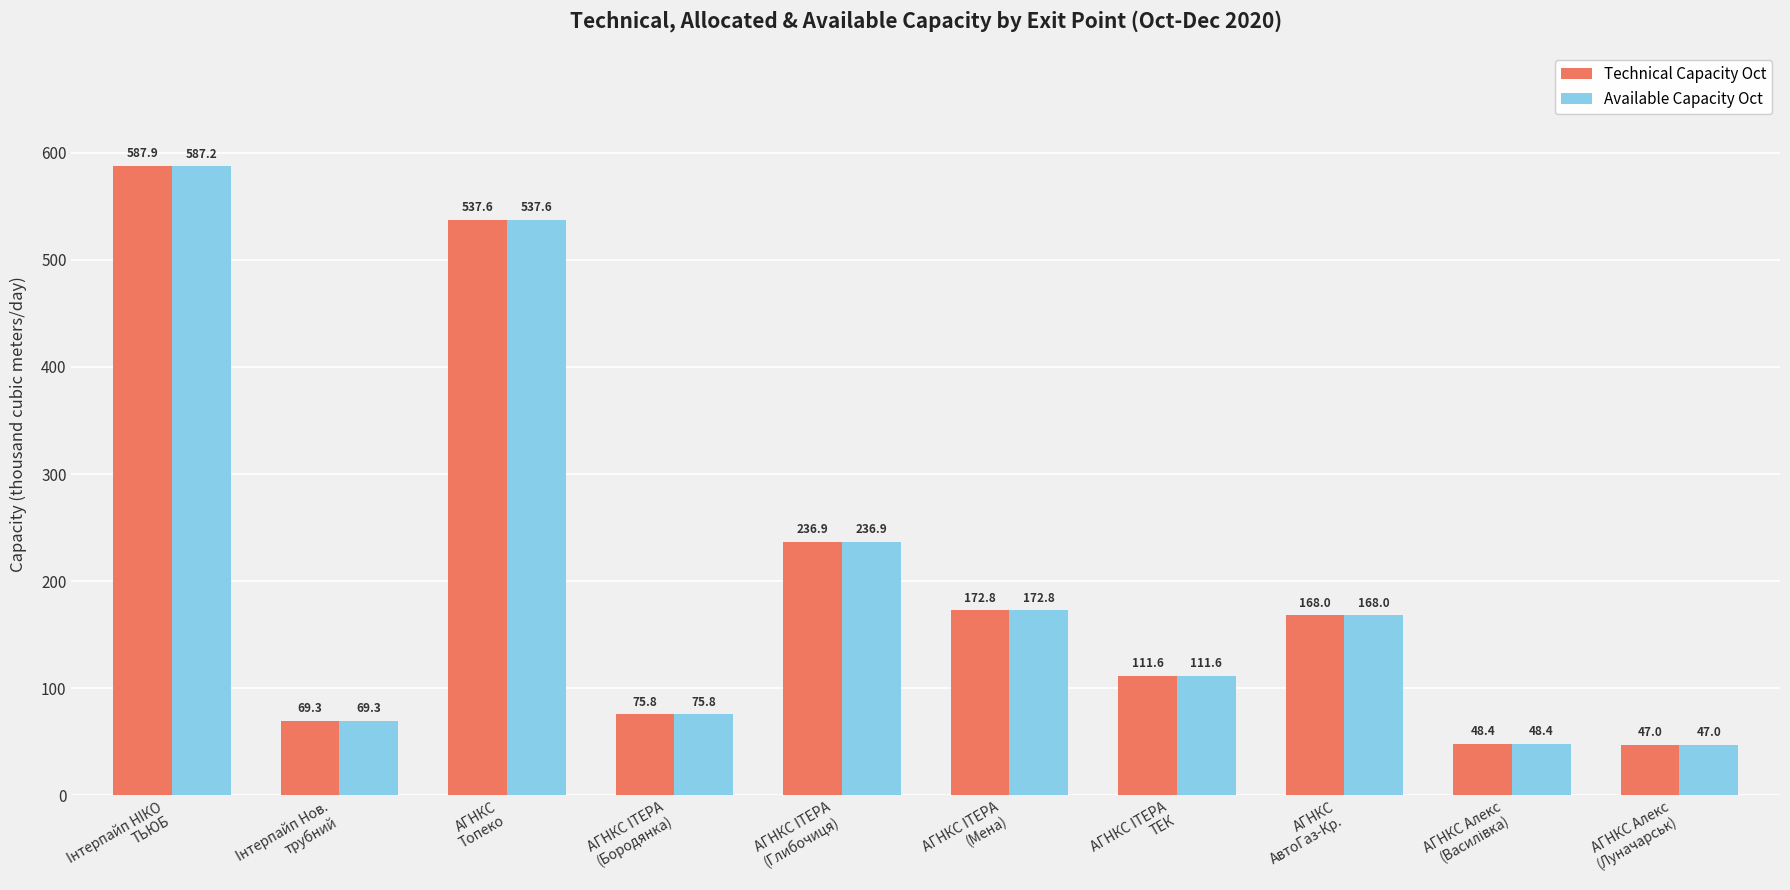

What is the average value of the Available Capacity Oct series?

205.5